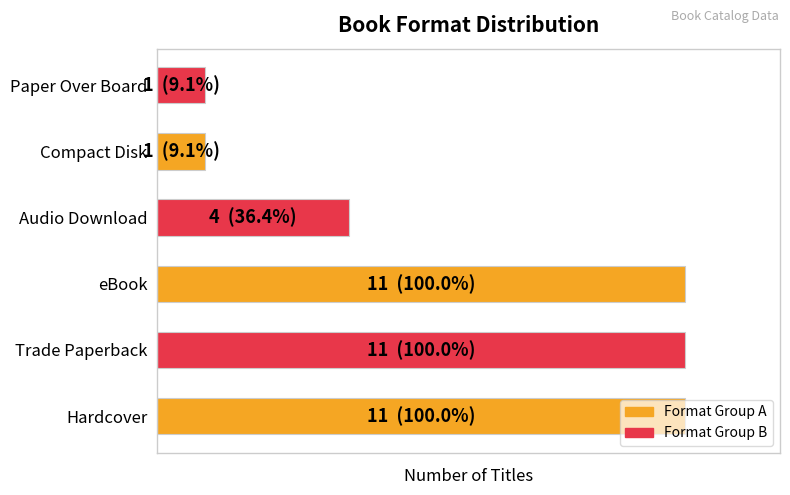

What is the smallest value displayed?

1